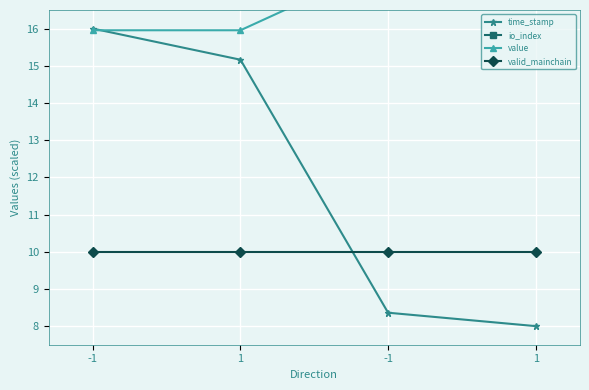

Which series has the widest spread of values?

time_stamp